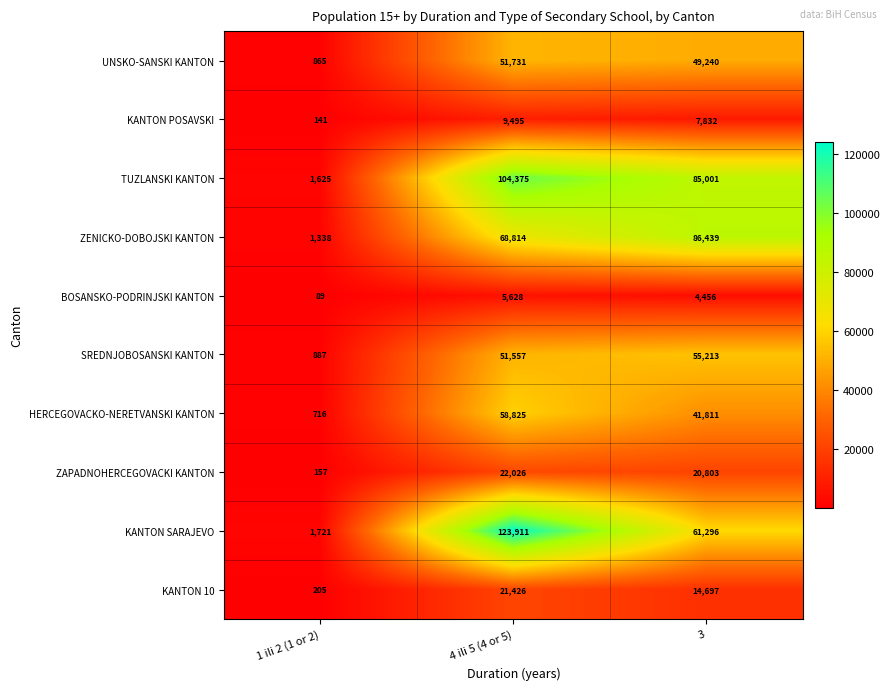

At which category is the sum across all series the highest?

4 ili 5 (4 or 5)